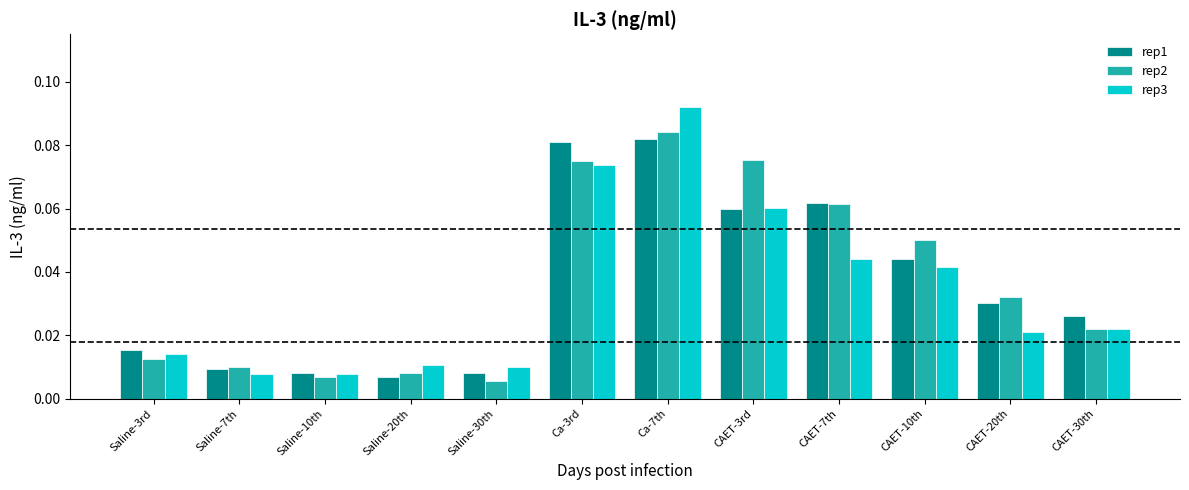

At how many categories does at least one series exceed 0?

12